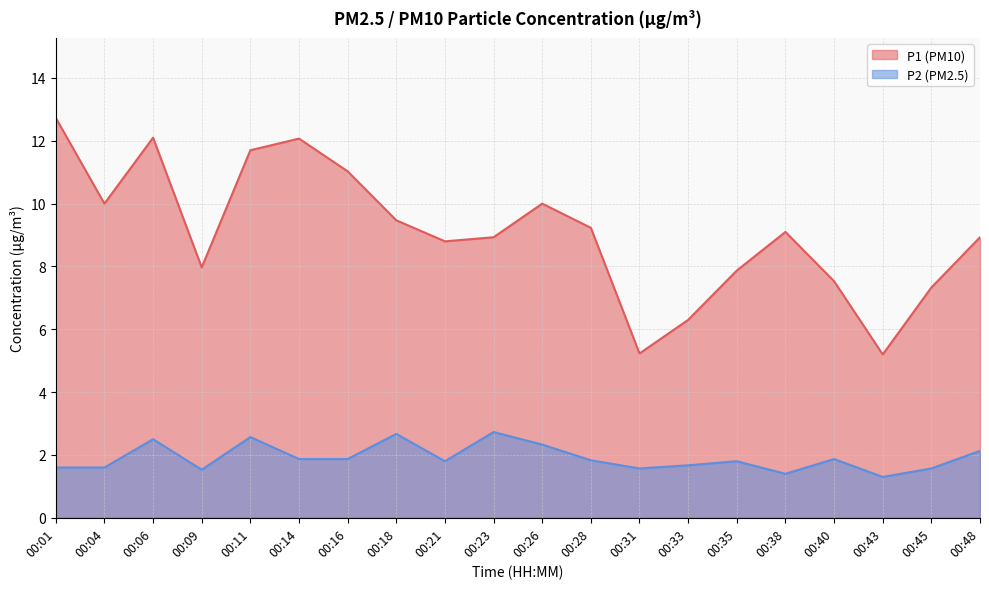

At which category does P1 reach its first local valley?

00:04